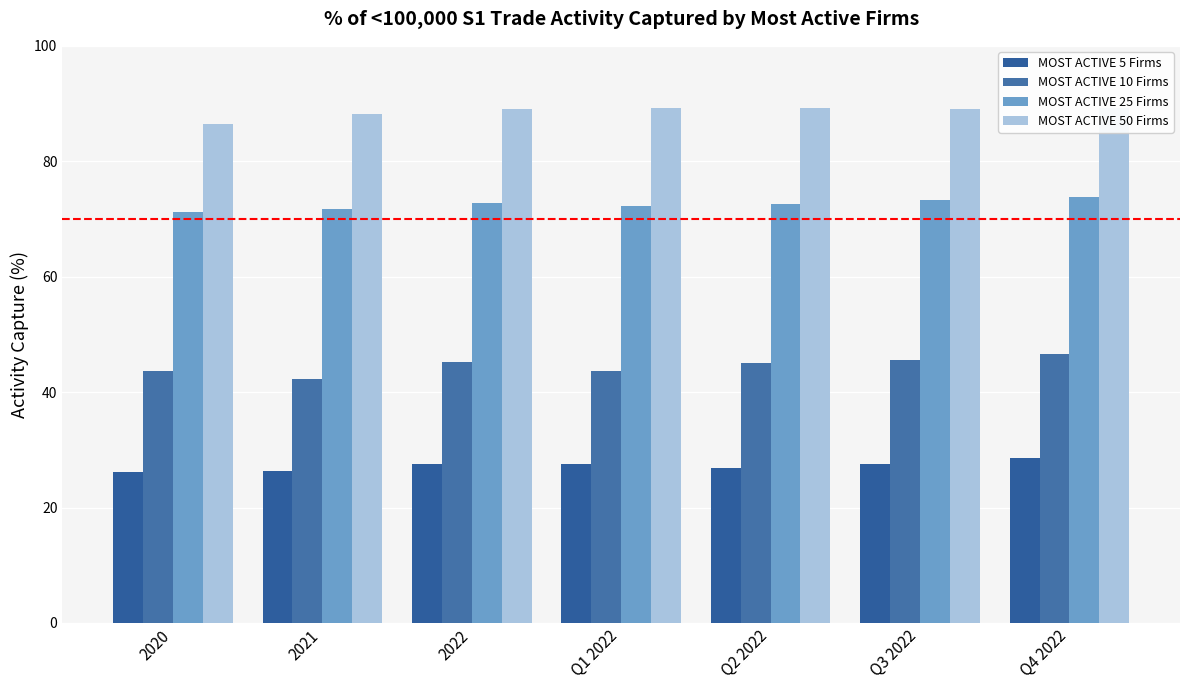

Which series has the widest spread of values?

MOST ACTIVE 10 Firms